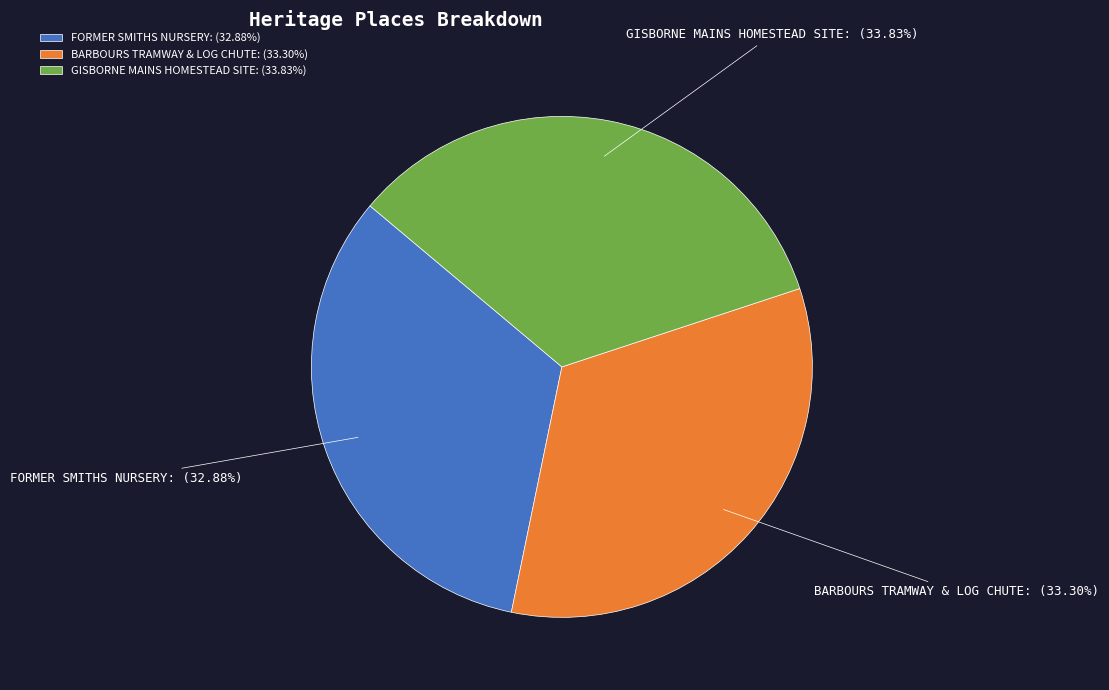

Count the number of slices in the pie.

3